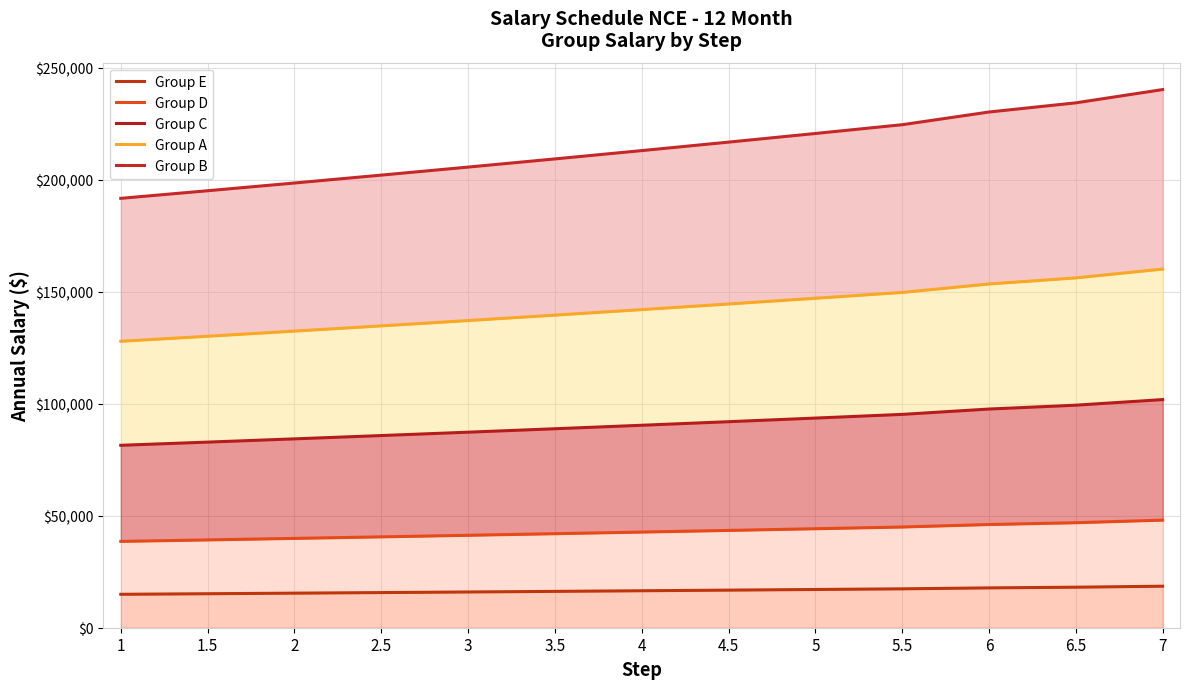

Which series changed the most between 1.5 and 5?

Group B